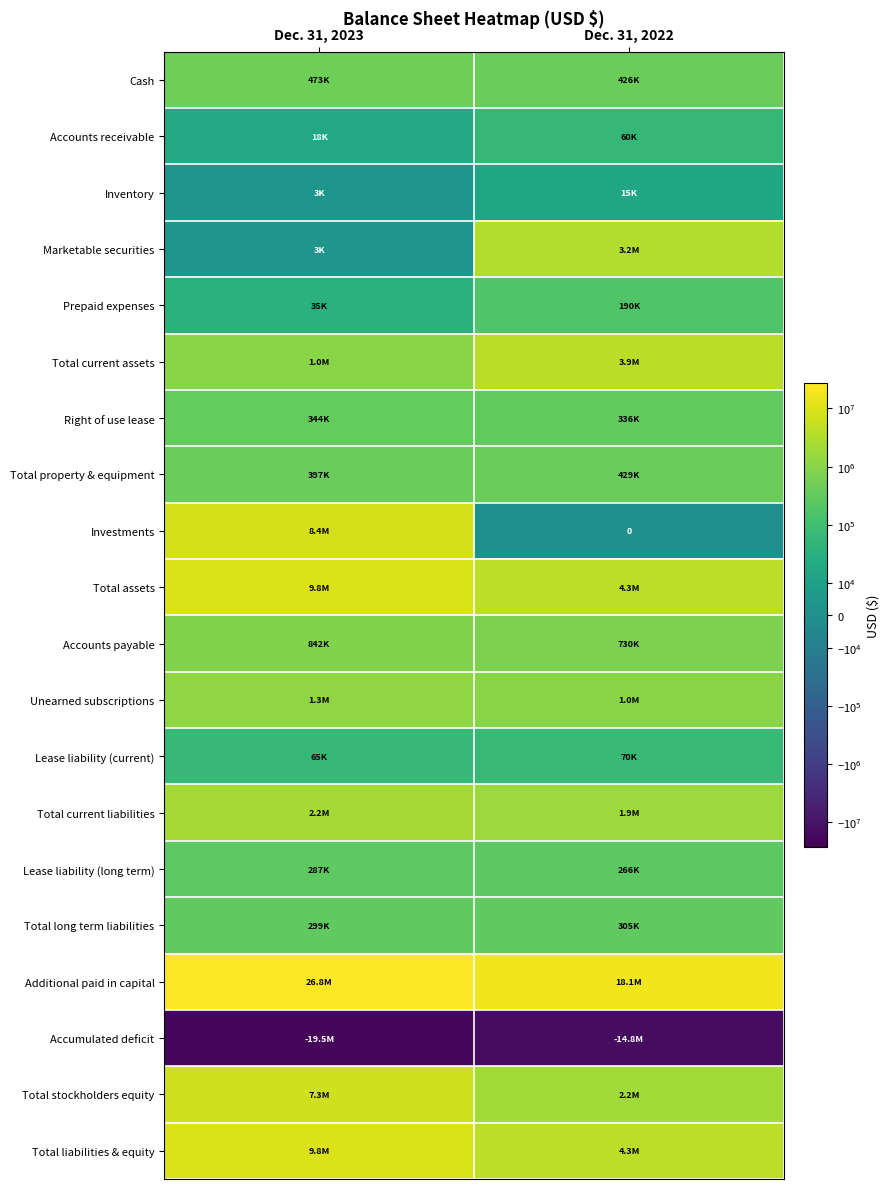

How many data points in Lease liability (long term) are less than 287417?

1